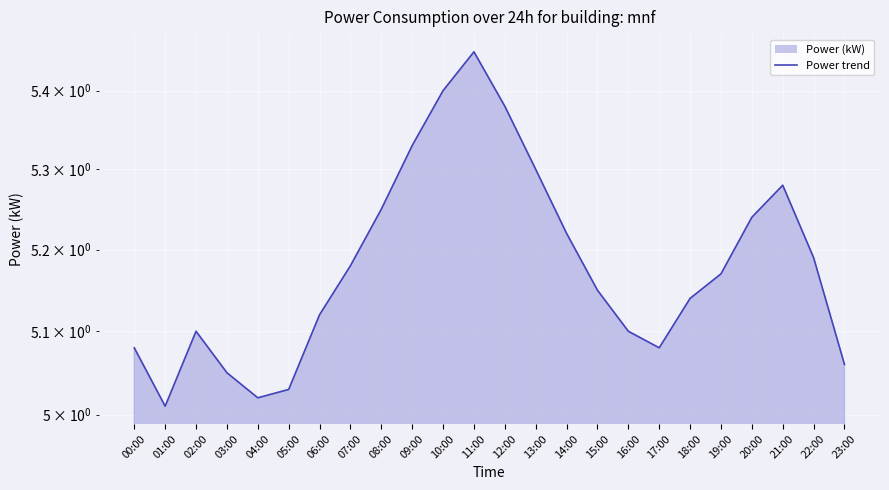

True or false: the data shows 7.7 at 15:00.

False